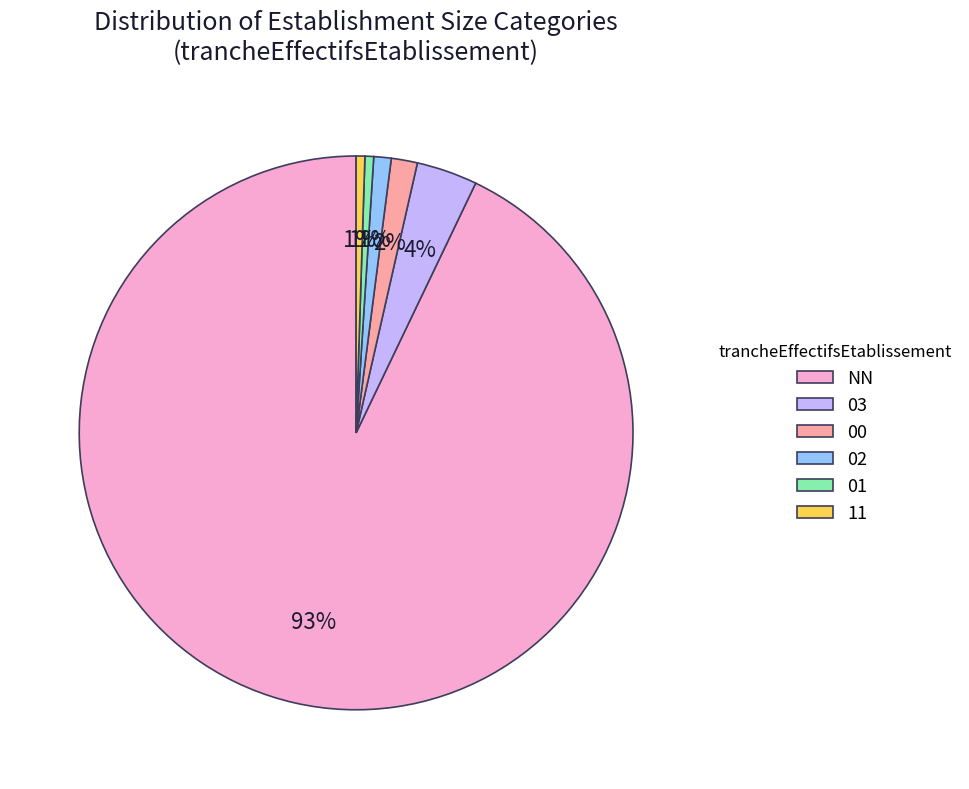

Between 01 and NN, which is larger?

NN